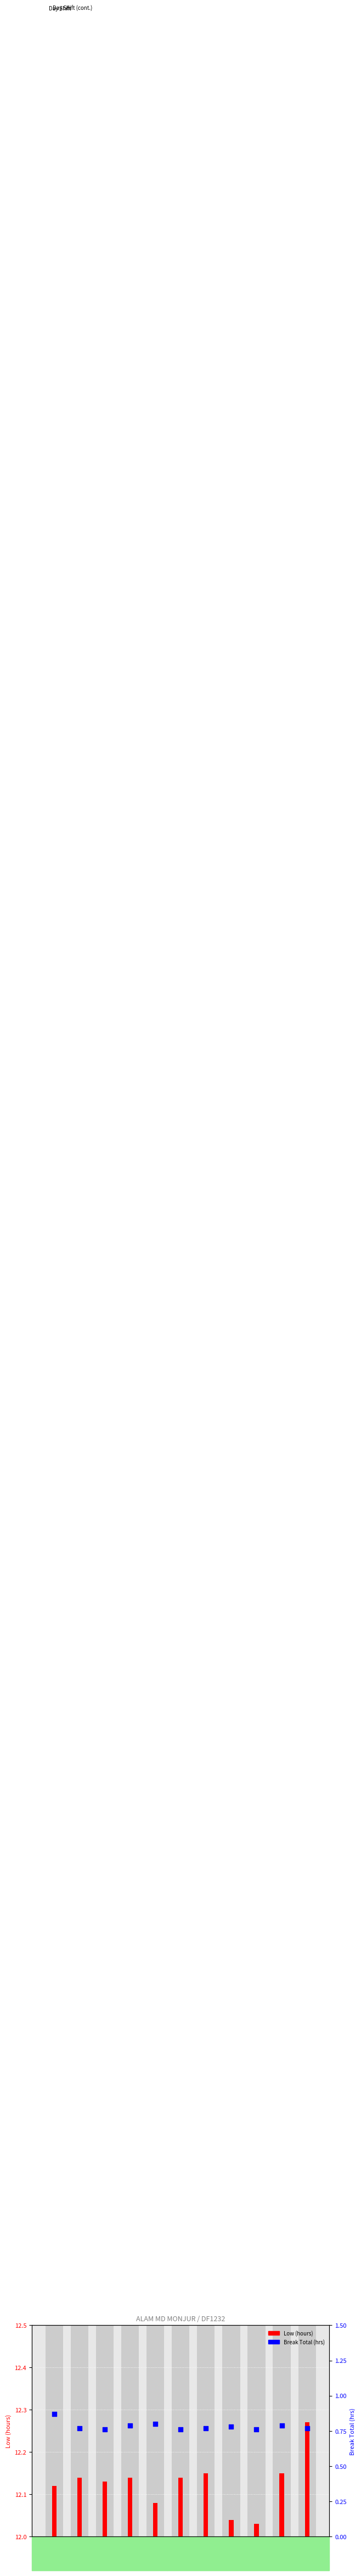

Which series has the widest spread of Y values?

Low (hours)